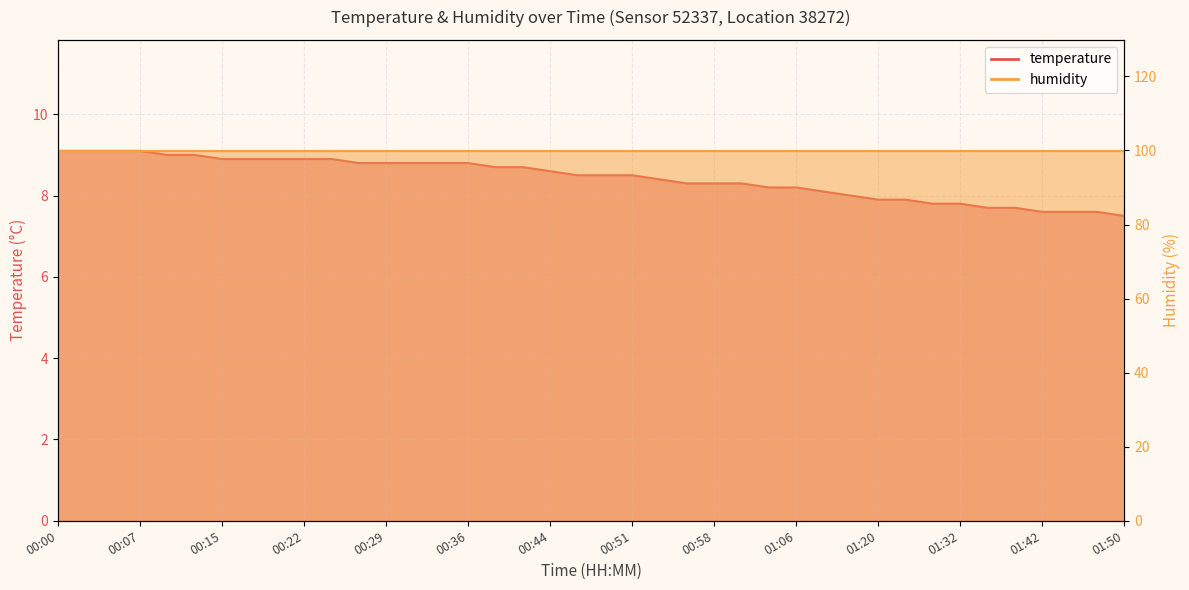

What is the sum of the values at 00:41 and 00:24?

17.6